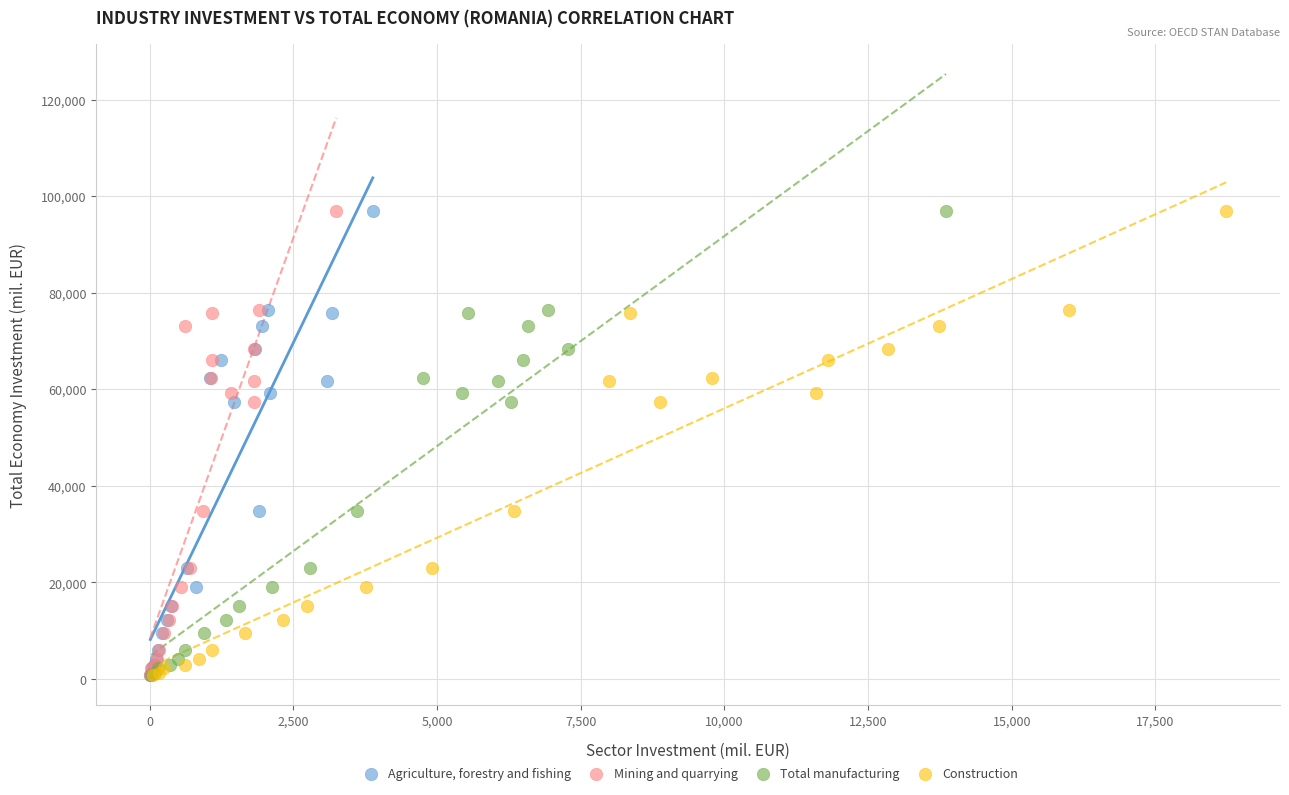

What are all the series names shown in the legend?

Agriculture, forestry and fishing, Mining and quarrying, Total manufacturing, Construction